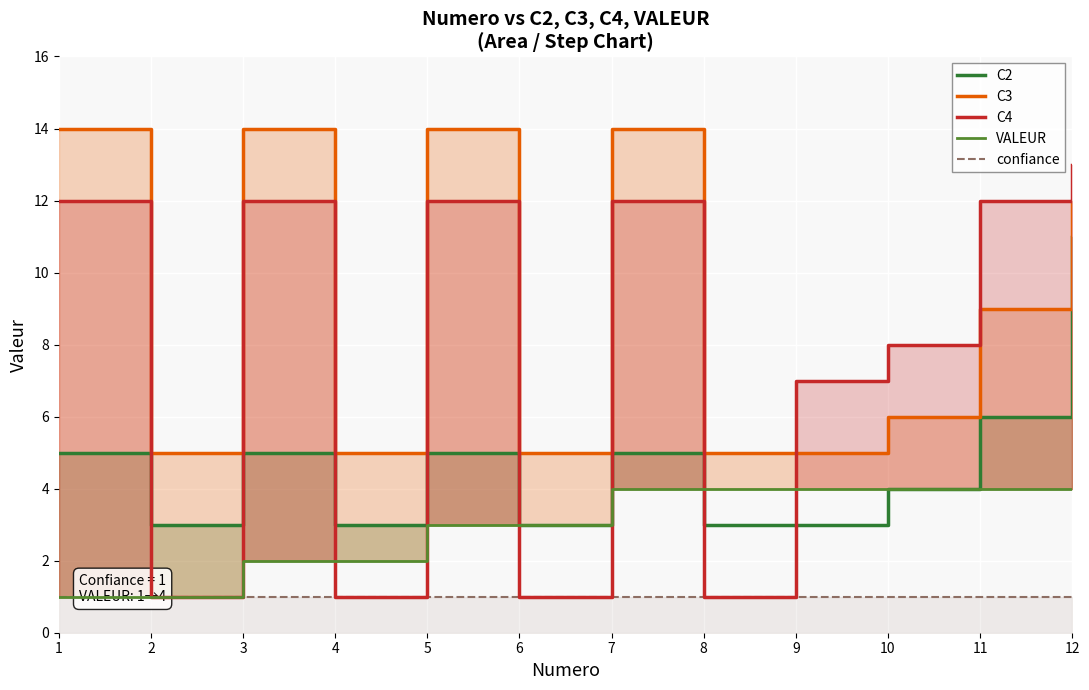

Which series has the largest range (max minus min)?

C4